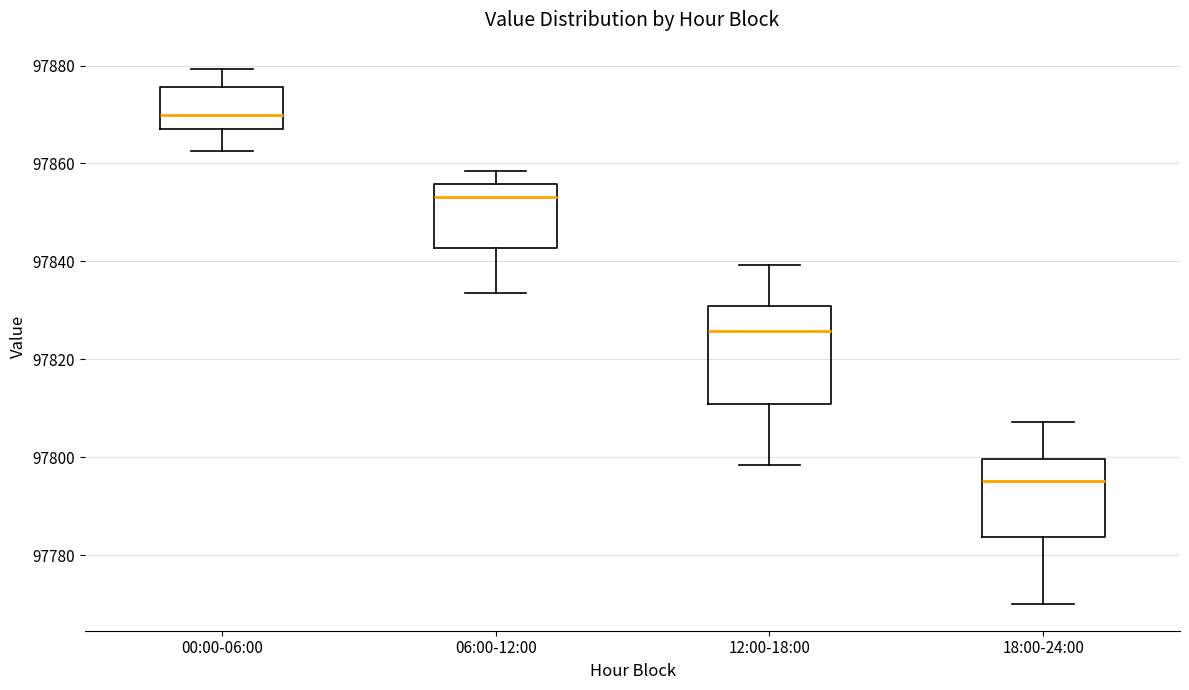

Reading left to right, transcribe this box plot: for each box, give where its median line is, the range the box spans, and where its two whiskers end, as read against the y-axis. The values are not printed on the chart, so give them approximately, as read against the axis.

00:00-06:00: median 97870, box 97868 to 97876, whiskers 97862 to 97880
06:00-12:00: median 97854, box 97842 to 97856, whiskers 97834 to 97858
12:00-18:00: median 97826, box 97810 to 97830, whiskers 97798 to 97840
18:00-24:00: median 97796, box 97784 to 97800, whiskers 97770 to 97808